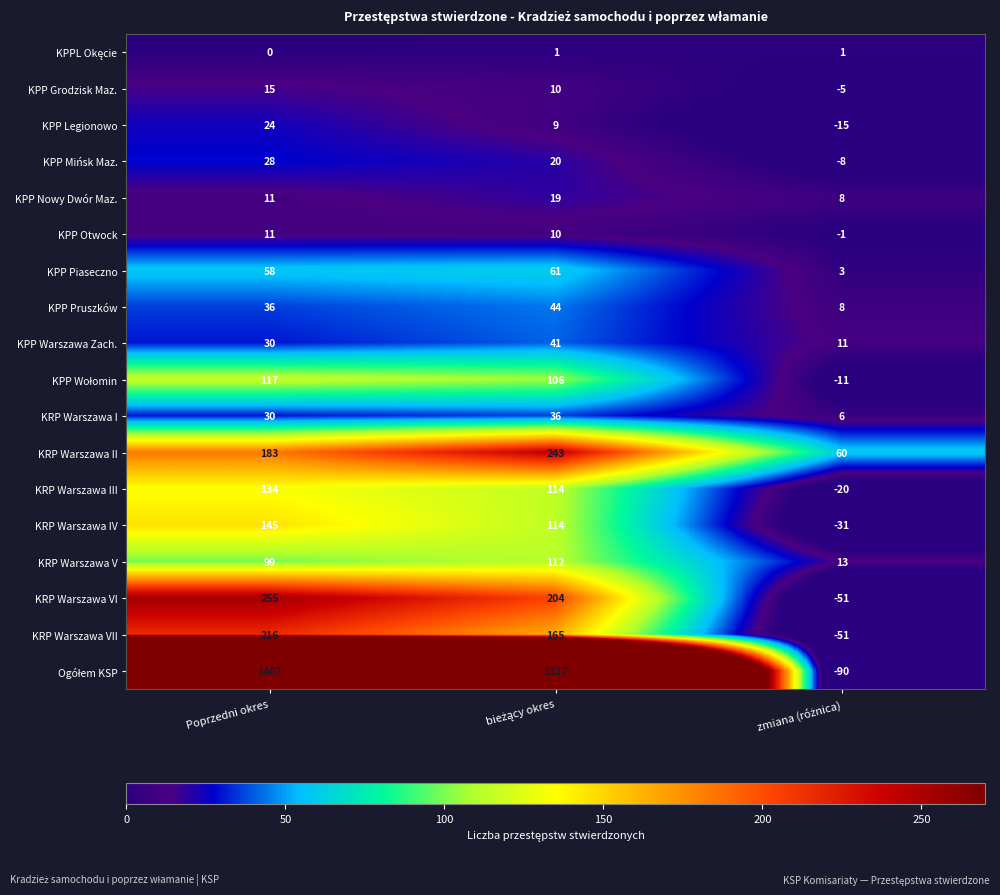

At which label does KPP Grodzisk Maz. first exceed 10?

Poprzedni okres